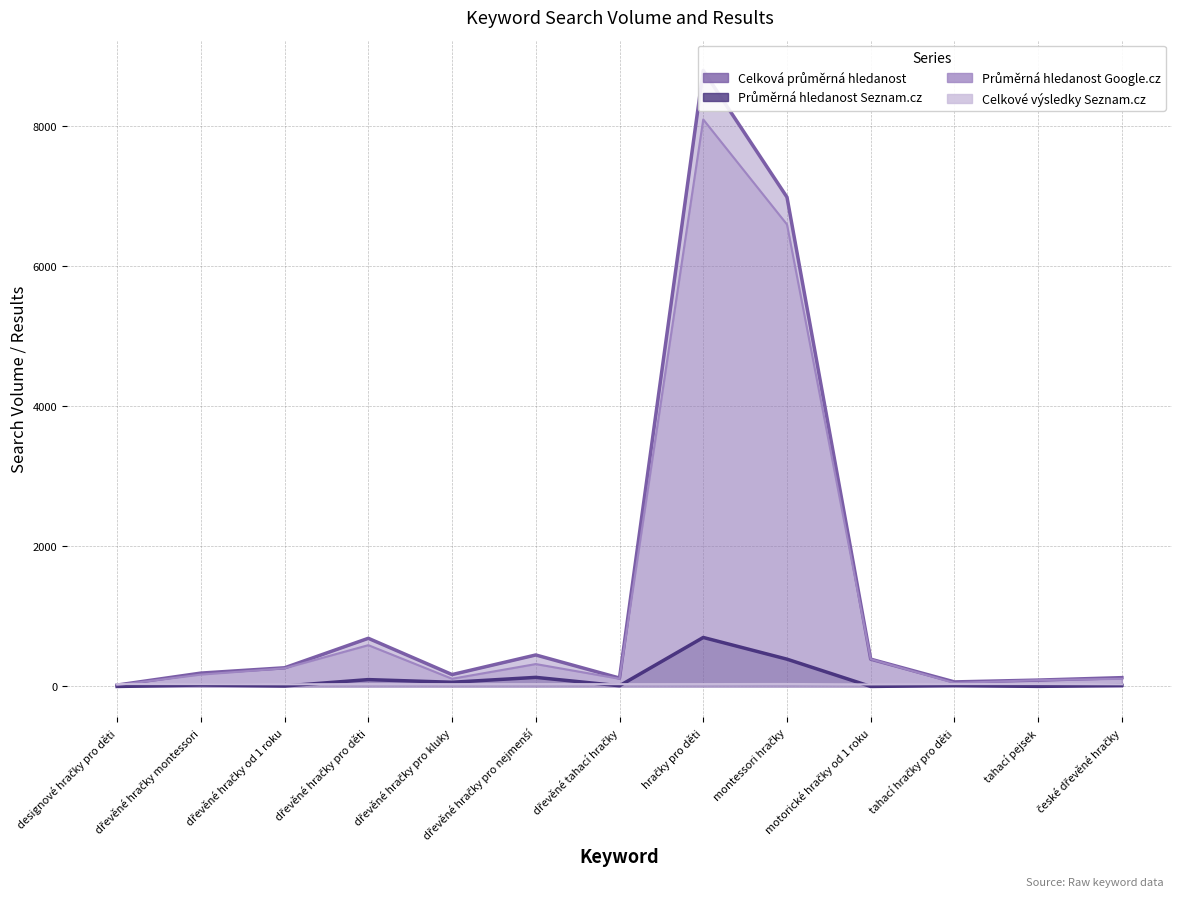

What position from the right is dřevěné hračky montessori?

12